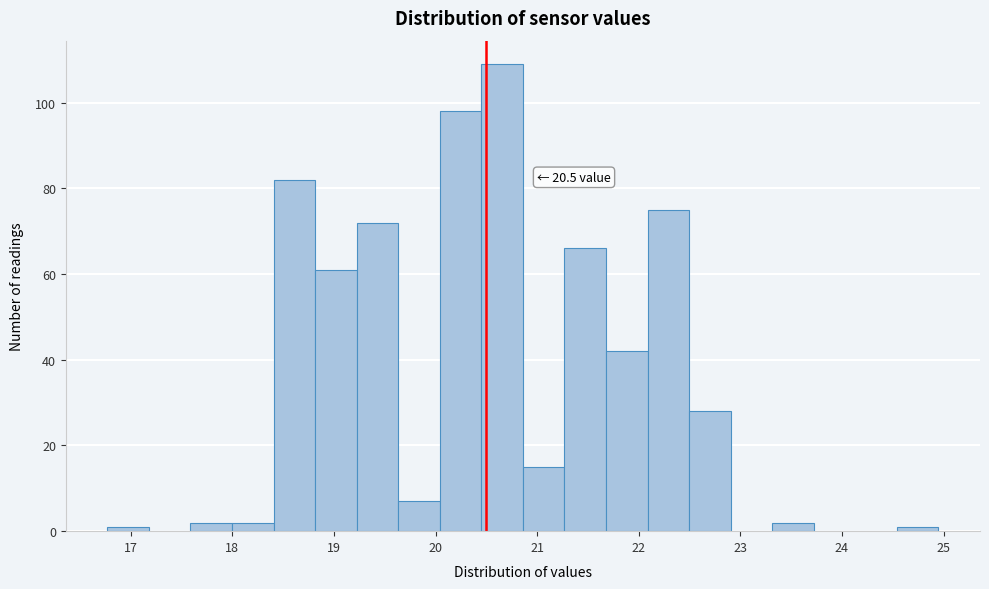

Which range on the x-axis has the tallest bar?

20.5 to 20.9